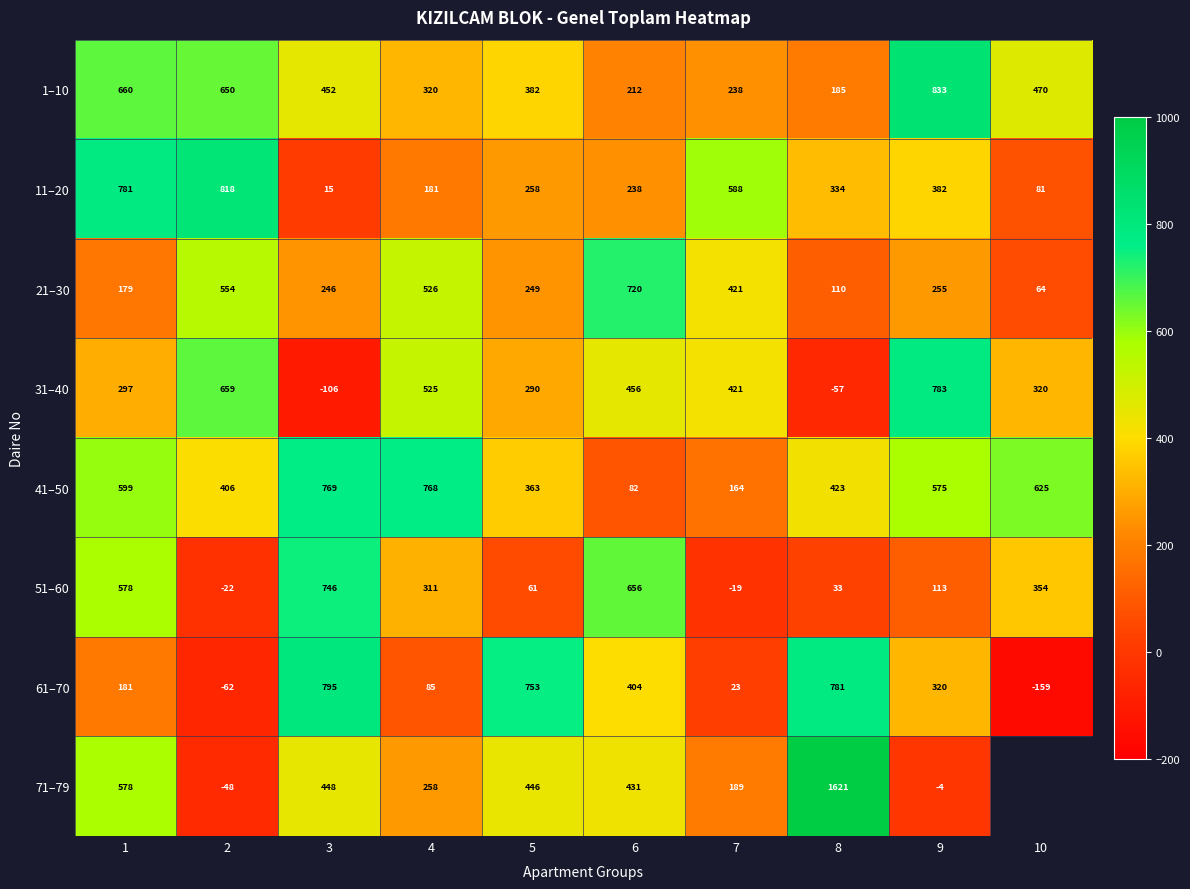

Is it true that 51–60 equals -9.9 at 7?

False